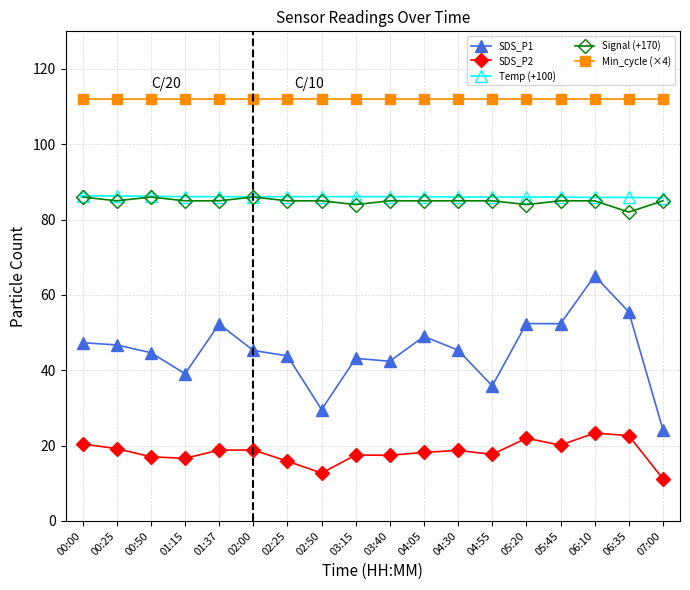

What is the difference between the second highest and second lowest values in the Temp (+100) series?

0.4